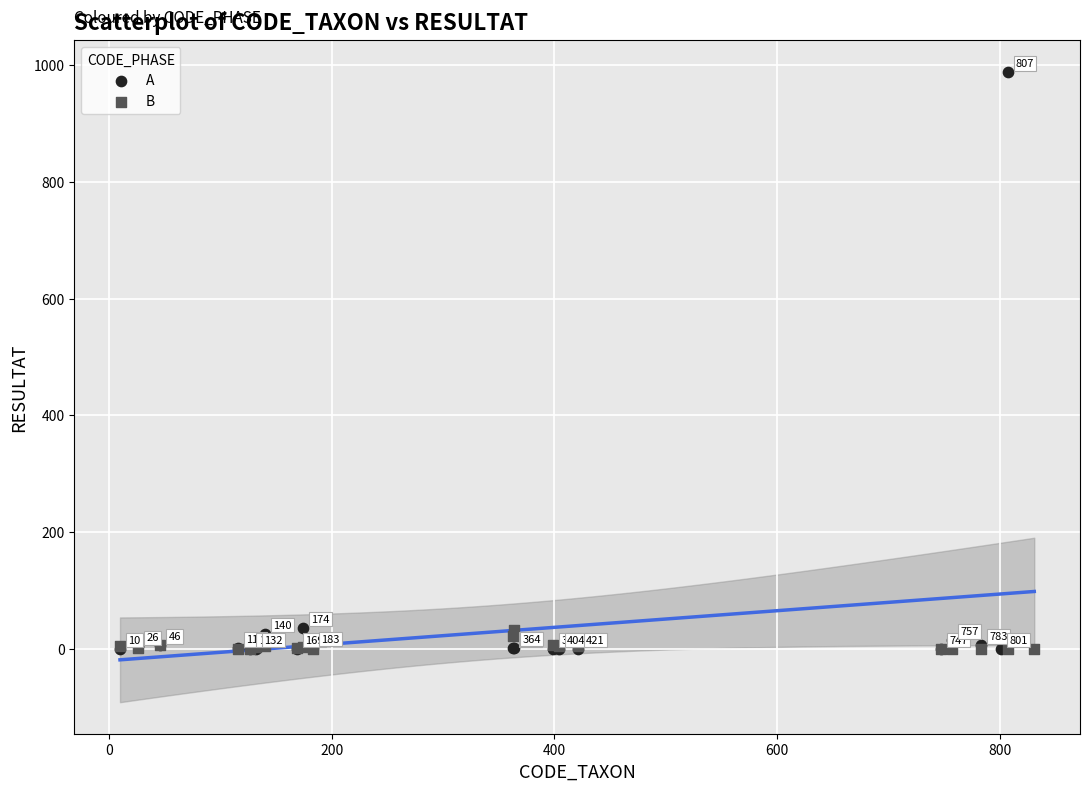

Which series contains the highest Y value?

A